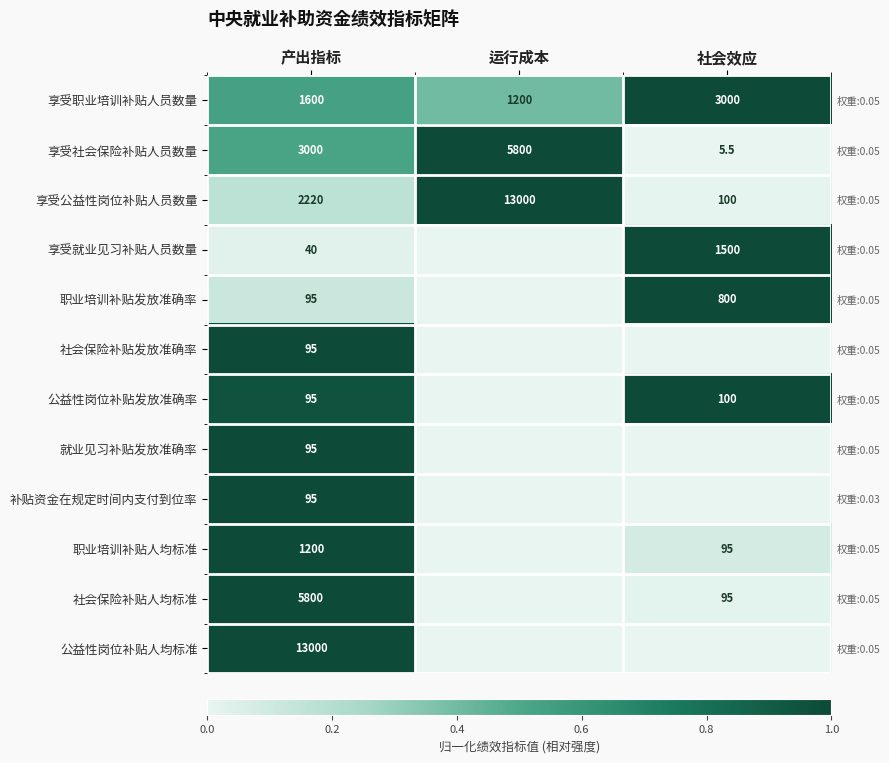

True or false: 社会保险补贴发放准确率 has a value of 0.5 at 产出指标.

False